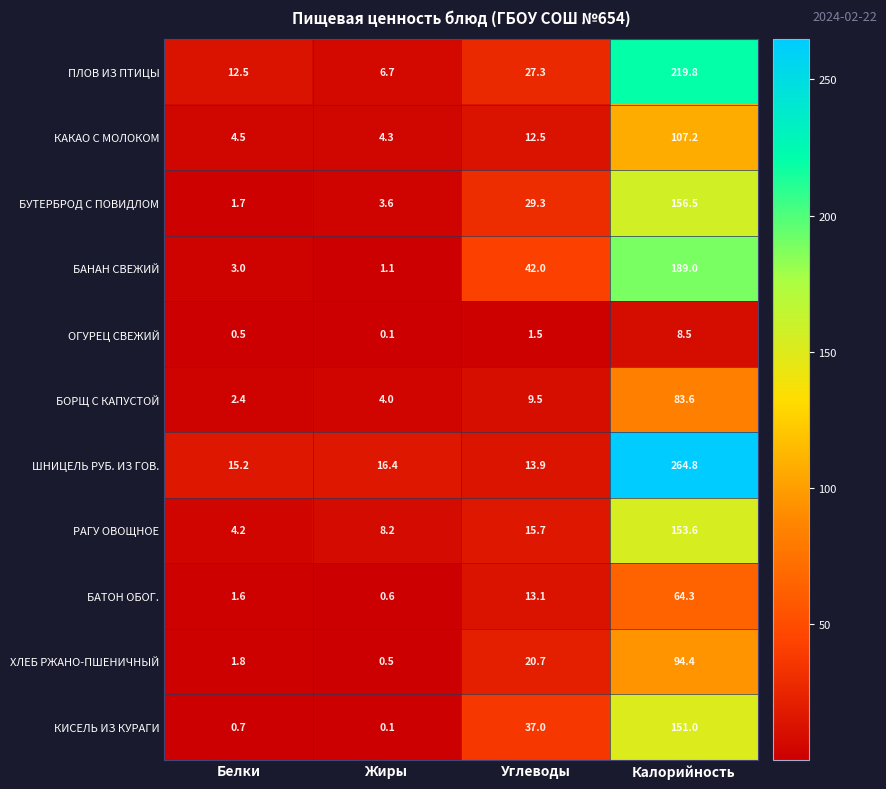

Which category has the lowest value across all series?

Жиры